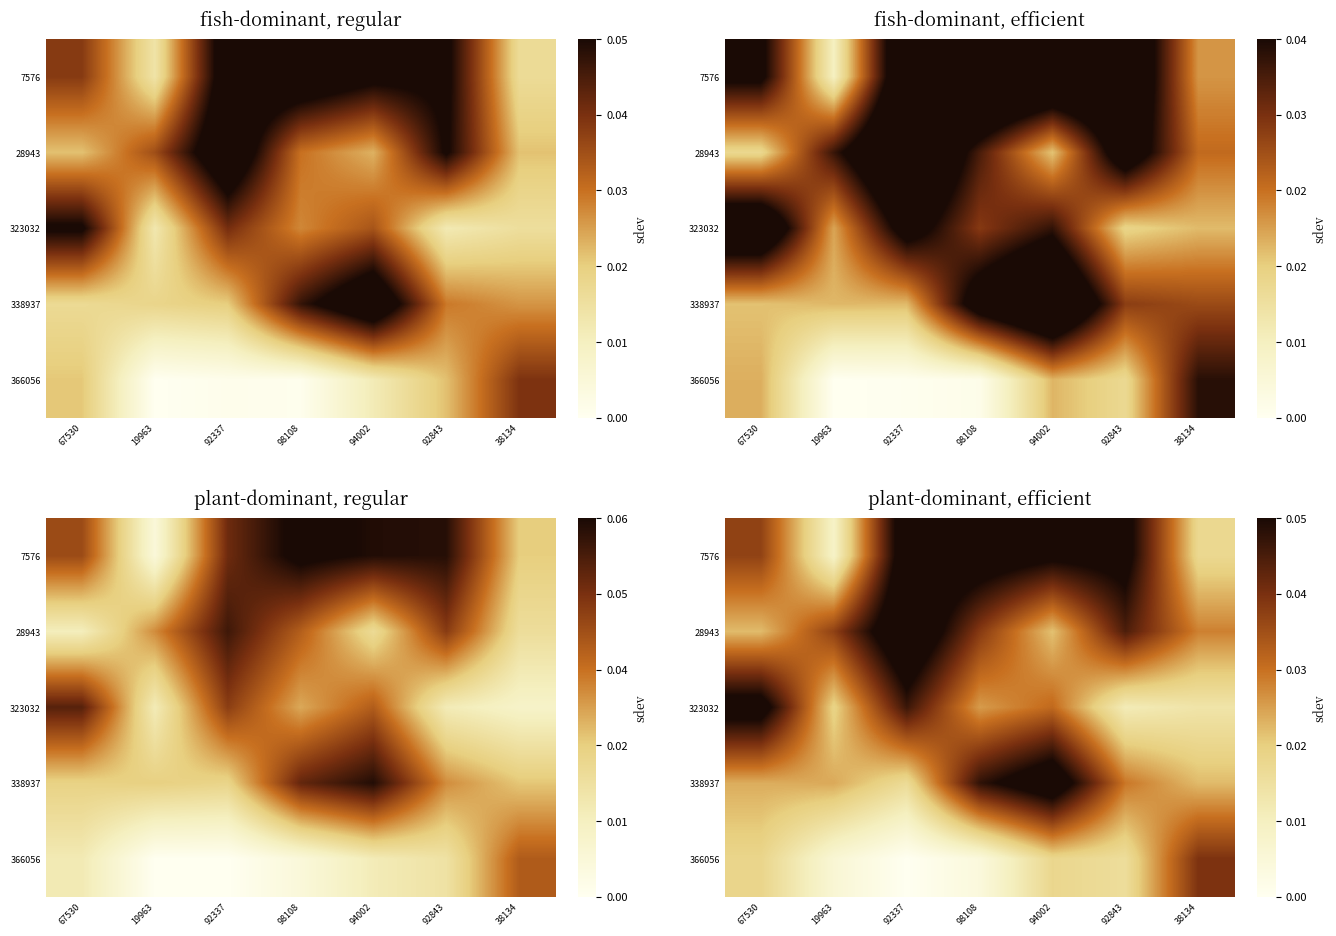

Is the value of 323032 at 92843 greater than the value of 7576 at 98108?

No